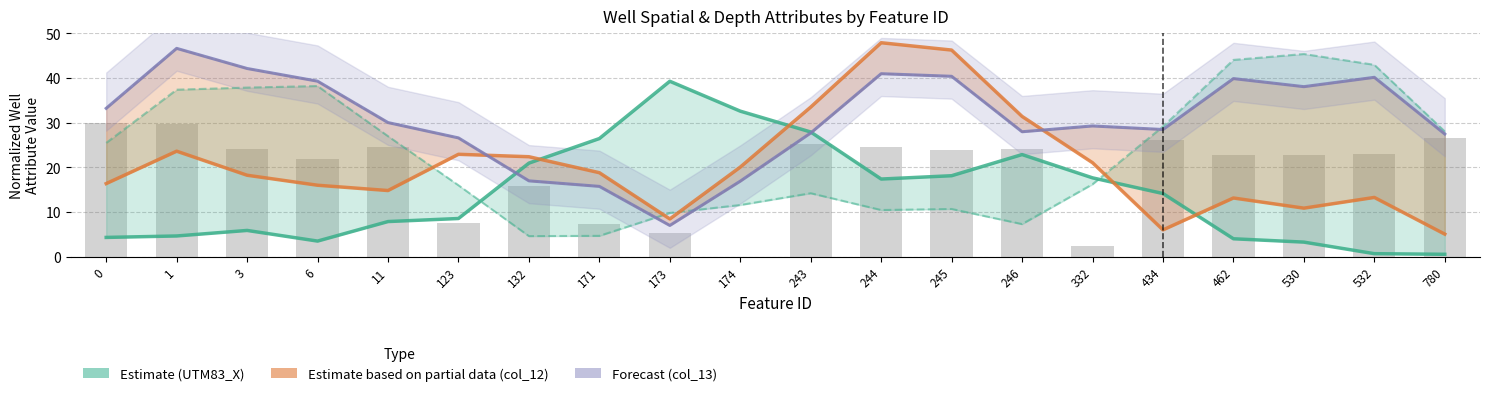

List the labels in order of Forecast (col_13) value, largest first.

1, 3, 244, 245, 532, 462, 6, 530, 0, 11, 332, 434, 246, 243, 780, 123, 132, 174, 171, 173